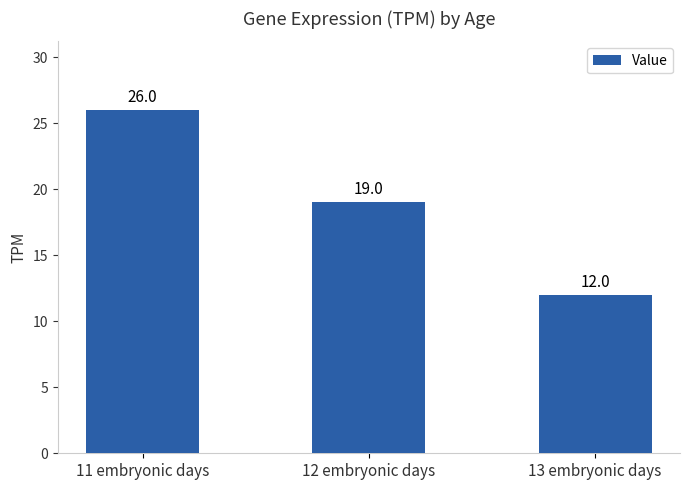

How many distinct data groups are displayed?

1